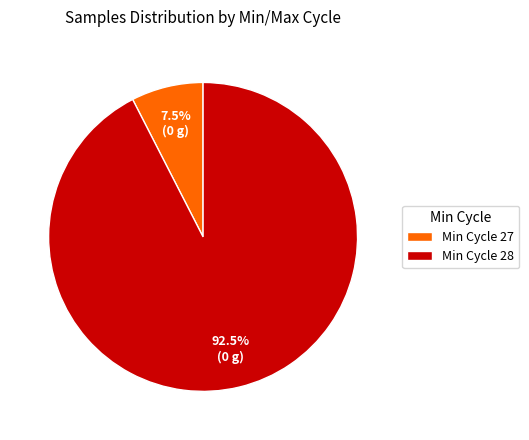

What is the largest slice in the pie chart?

Min Cycle 28